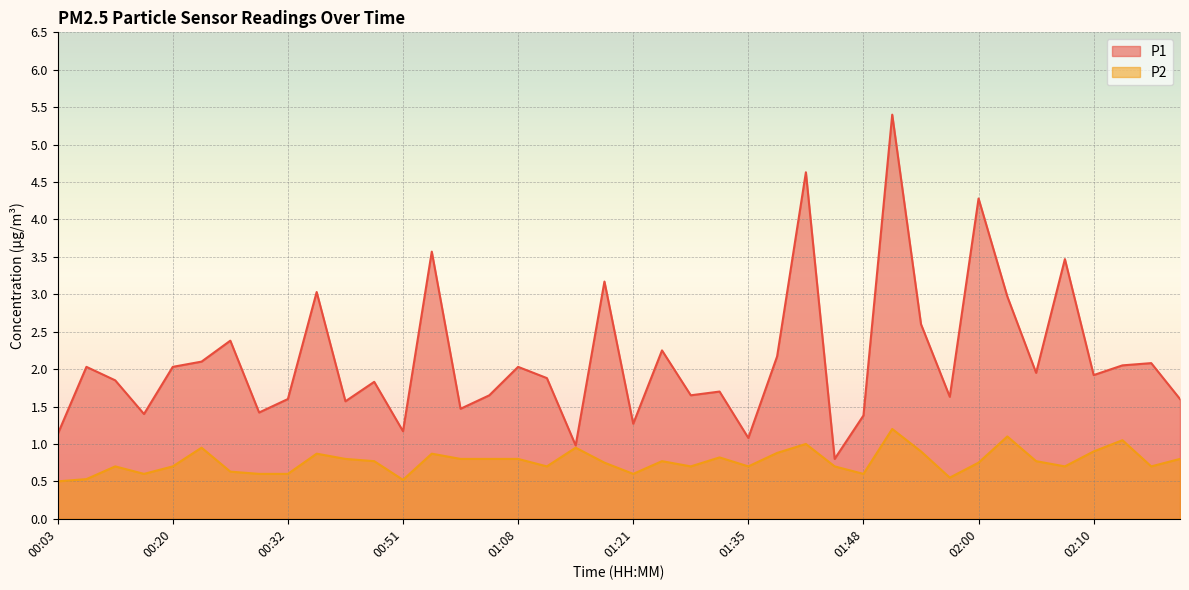

How many values in the P1 series are below 1?

2